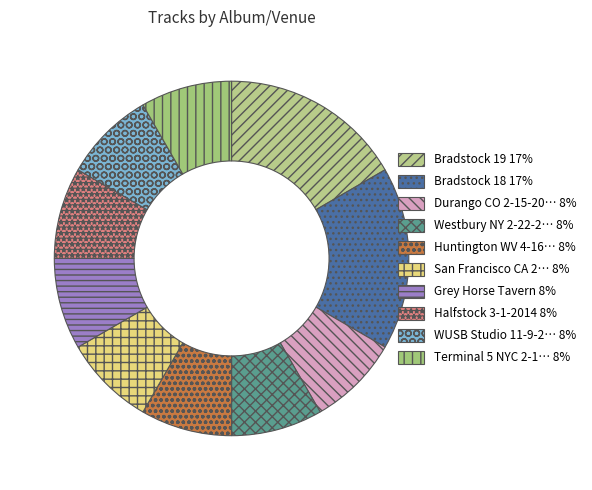

Does any single category account for the majority?

No